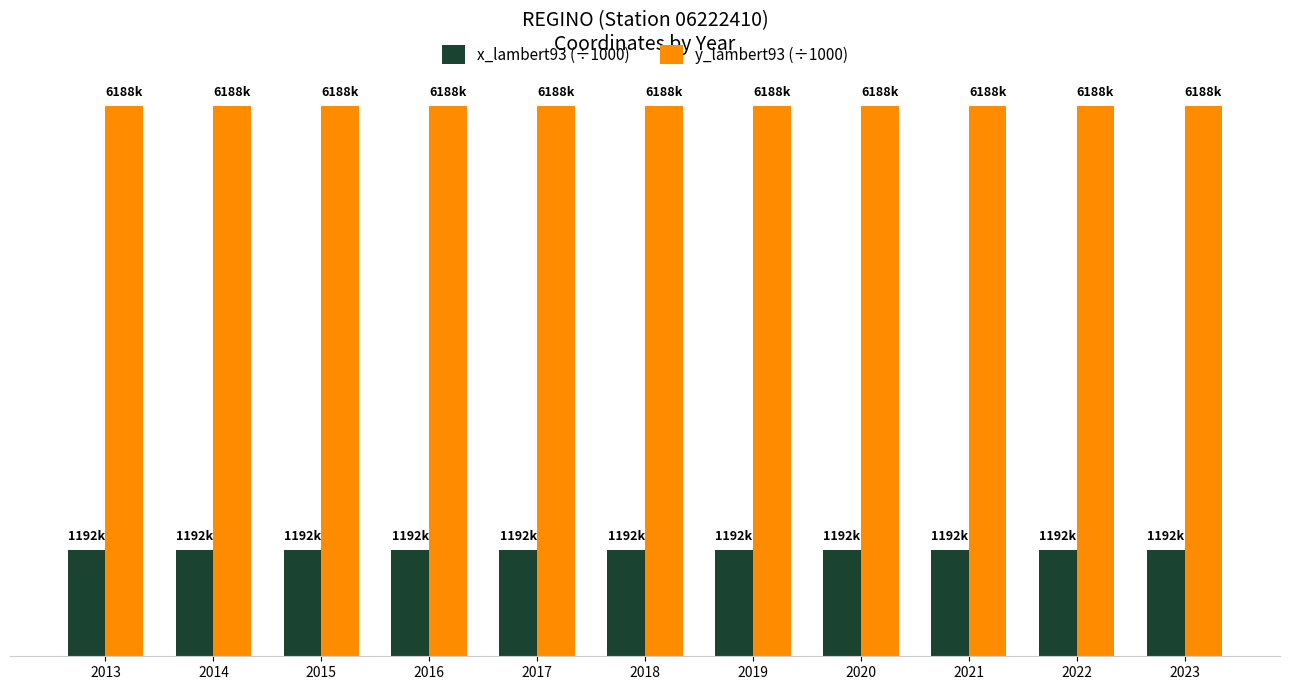

Which series has the largest total across all categories?

y_lambert93 (÷1000)